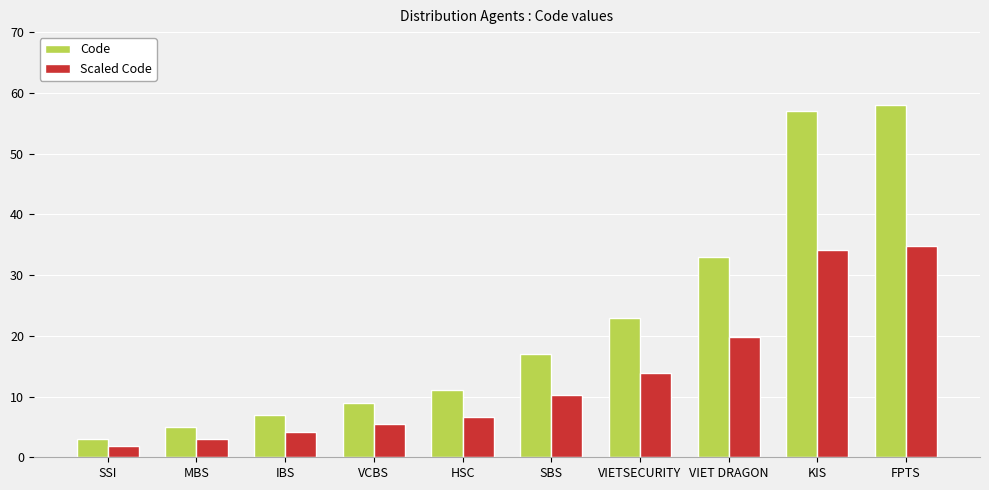

What are all the series names shown in the legend?

Code, Scaled Code